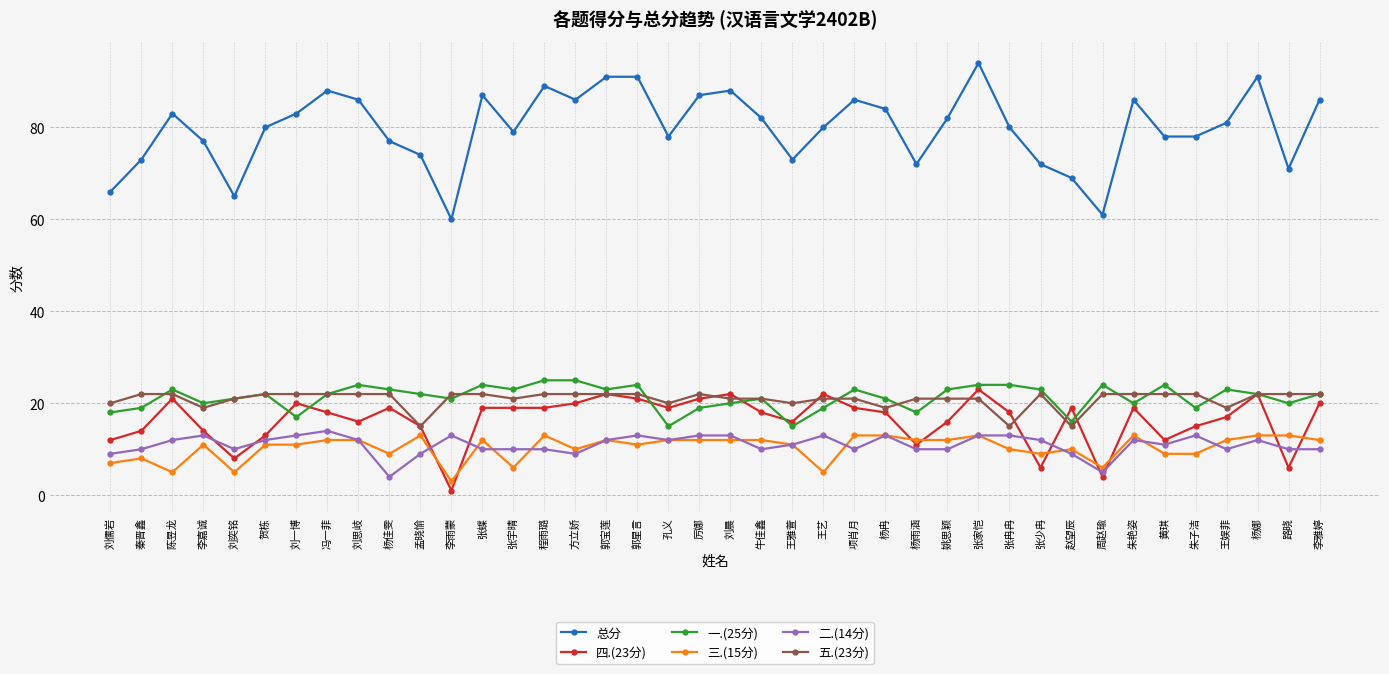

Reading right to left, transcribe all the data shown in this chart.

总分: 86	71	91	81	78	78	86	61	69	72	80	94	82	72	84	86	80	73	82	88	87	78	91	91	86	89	79	87	60	74	77	86	88	83	80	65	77	83	73	66
四.(23分): 20	6	22	17	15	12	19	4	19	6	18	23	16	11	18	19	22	16	18	22	21	19	21	22	20	19	19	19	1	15	19	16	18	20	13	8	14	21	14	12
一.(25分): 22	20	22	23	19	24	20	24	16	23	24	24	23	18	21	23	19	15	21	20	19	15	24	23	25	25	23	24	21	22	23	24	22	17	22	21	20	23	19	18
三.(15分): 12	13	13	12	9	9	13	6	10	9	10	13	12	12	13	13	5	11	12	12	12	12	11	12	10	13	6	12	3	13	9	12	12	11	11	5	11	5	8	7
二.(14分): 10	10	12	10	13	11	12	5	9	12	13	13	10	10	13	10	13	11	10	13	13	12	13	12	9	10	10	10	13	9	4	12	14	13	12	10	13	12	10	9
五.(23分): 22	22	22	19	22	22	22	22	15	22	15	21	21	21	19	21	21	20	21	21	22	20	22	22	22	22	21	22	22	15	22	22	22	22	22	21	19	22	22	20